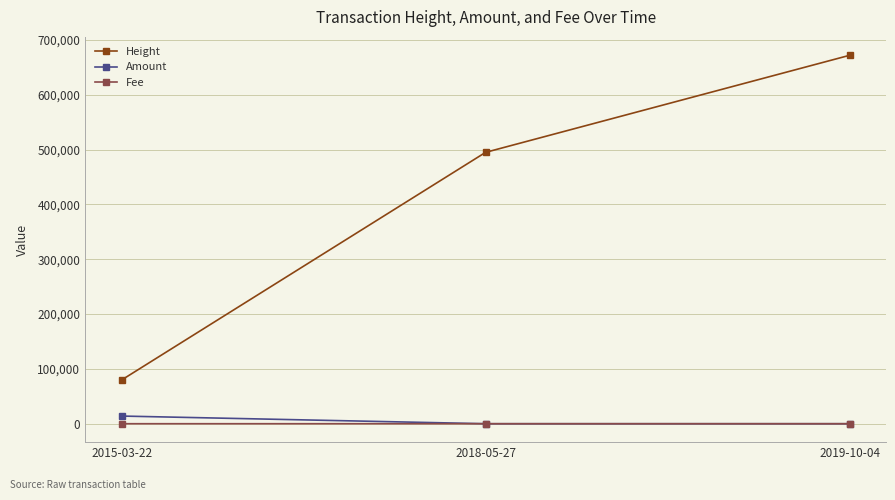

What is the greatest value displayed?

671802.0